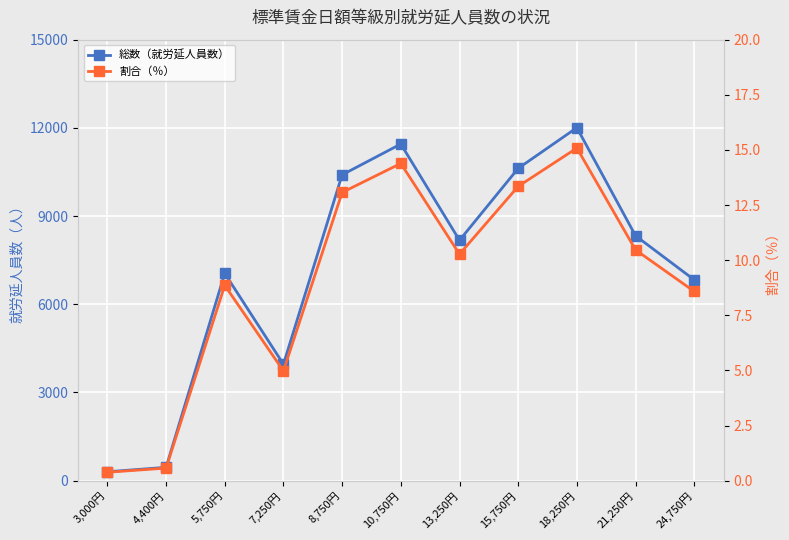

Reading left to right, extract all data points from this chart.

総数（就労延人員数）: 304.0	454.0	7051.0	3961.0	10403.0	11451.0	8176.0	10623.0	12006.0	8330.0	6830.0
割合（％）: 0.4	0.6	8.9	5.0	13.1	14.4	10.3	13.3	15.1	10.5	8.6